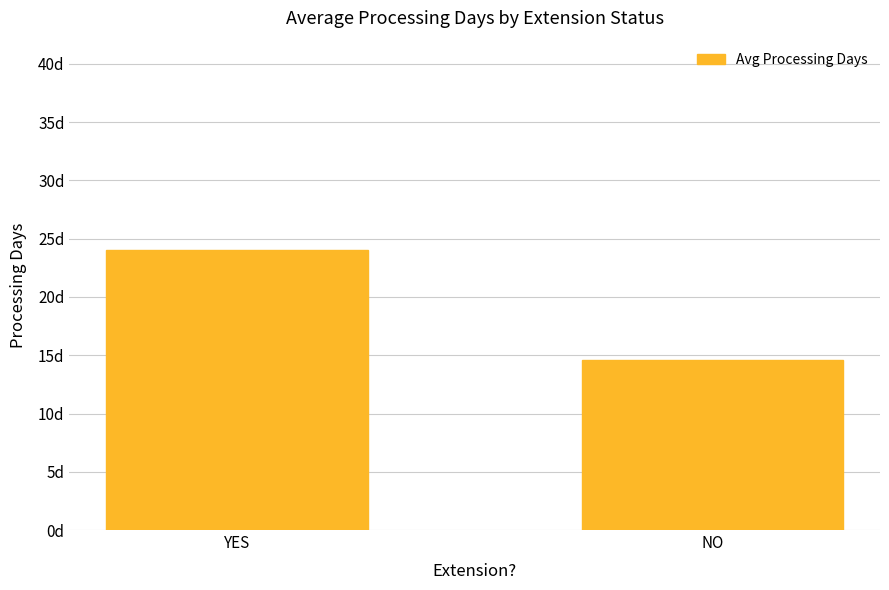

What is the label of the 2nd bar from the right?

YES